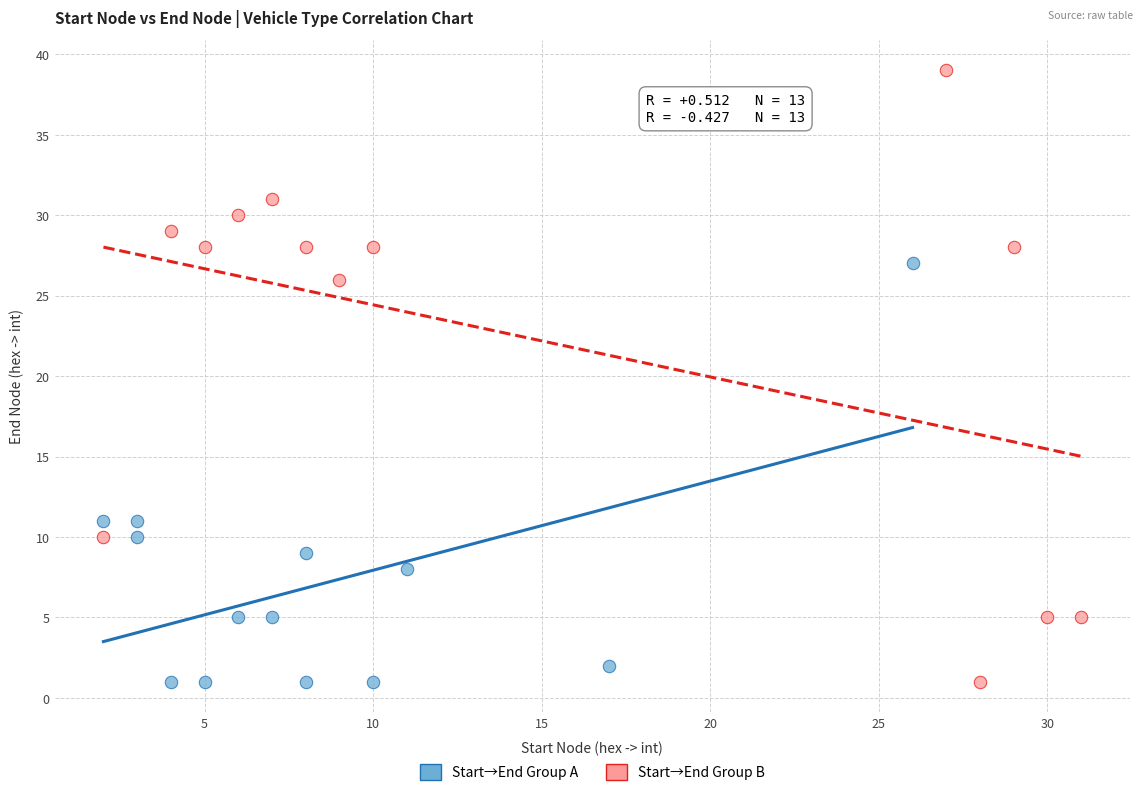

What are all the series names shown in the legend?

Start→End Group A, Start→End Group B